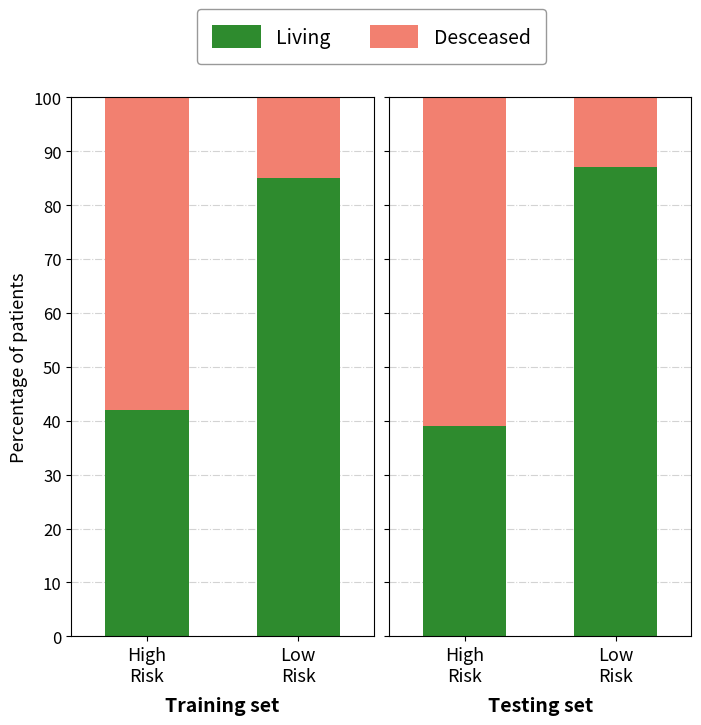

The Desceased series shows 29 at High
Risk. True or false?

False